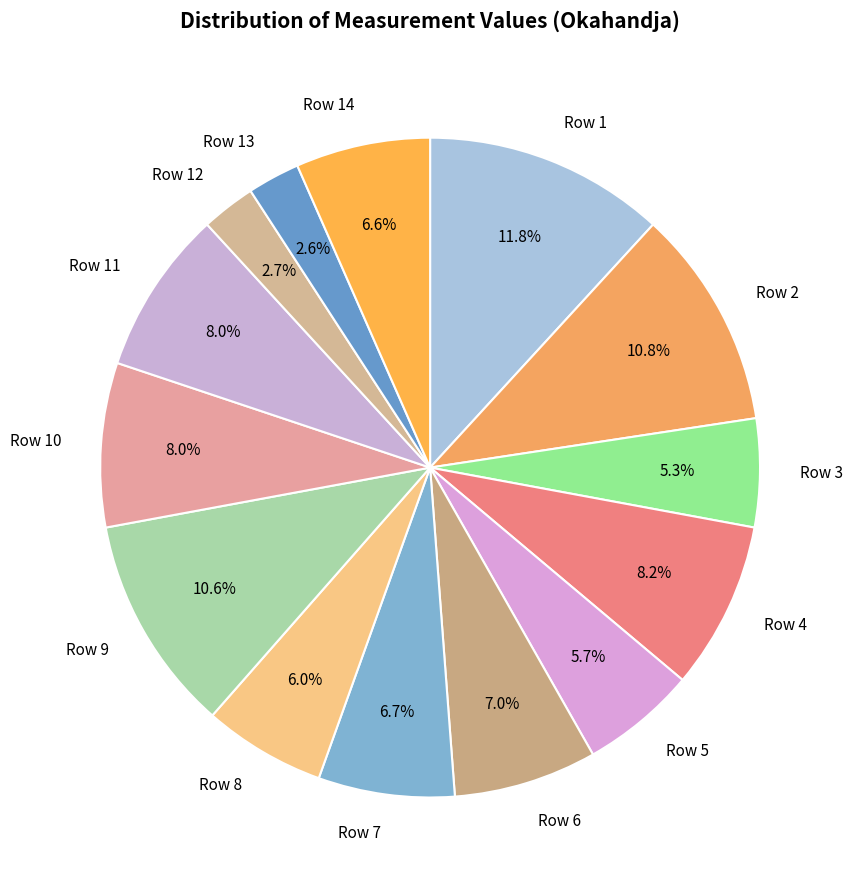

Is the sum of Row 10 and Row 5 greater than half?

No